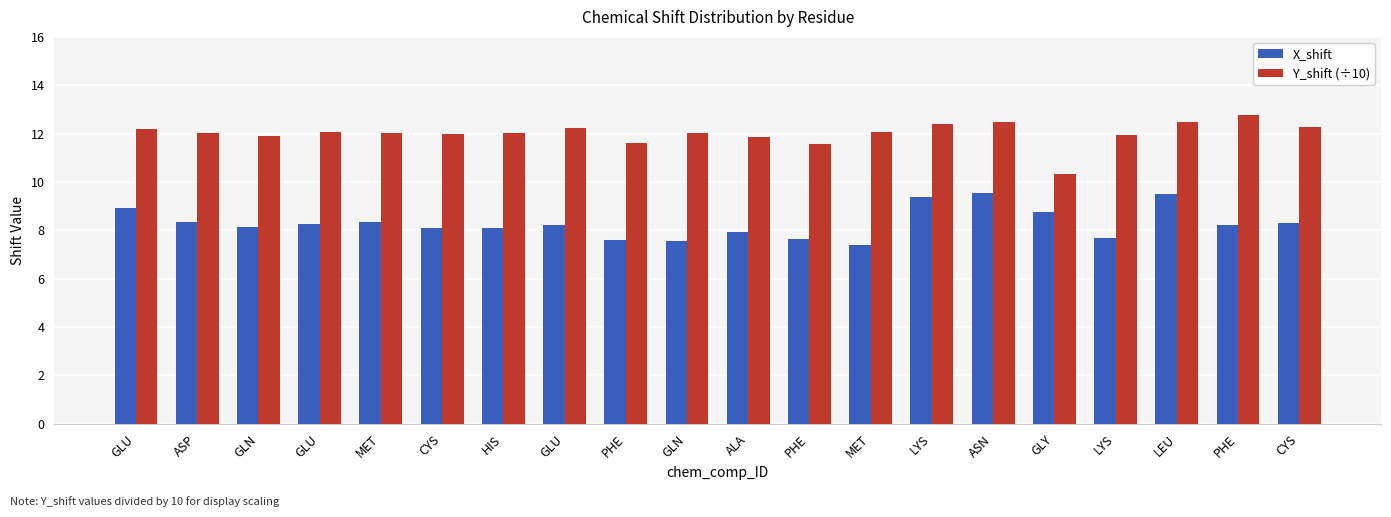

Rank the series at CYS from highest to lowest value.

Y_shift (÷10), X_shift